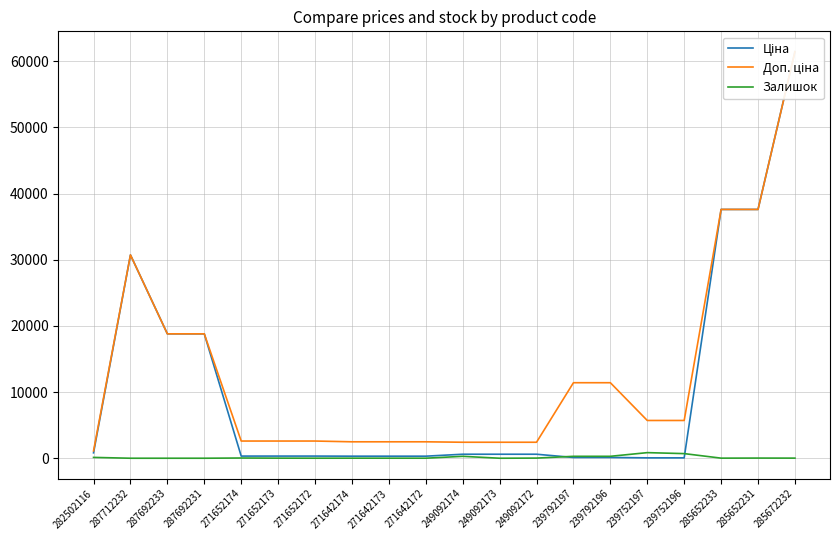

Count the number of categories in the chart.

20